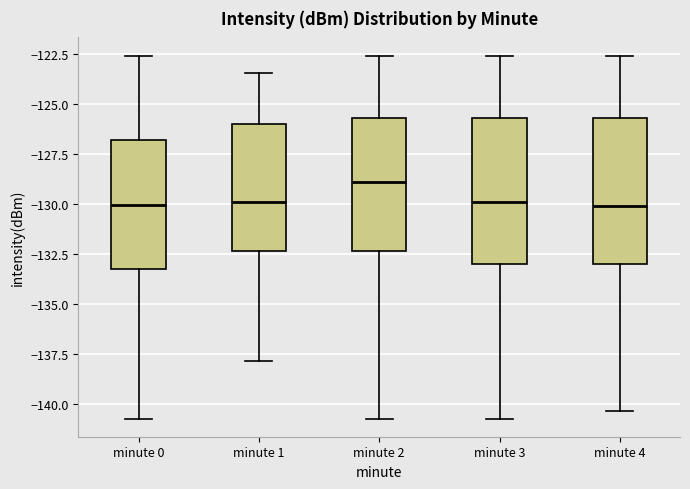

Reading left to right, transcribe this box plot: for each box, give where its median line is, the range the box spans, and where its two whiskers end, as read against the y-axis. The values are not printed on the chart, so give them approximately, as read against the axis.

minute 0: median -130.0, box -133.0 to -127.0, whiskers -140.5 to -122.5
minute 1: median -130.0, box -132.5 to -126.0, whiskers -138.0 to -123.5
minute 2: median -129.0, box -132.5 to -125.5, whiskers -140.5 to -122.5
minute 3: median -130.0, box -133.0 to -125.5, whiskers -140.5 to -122.5
minute 4: median -130.0, box -133.0 to -125.5, whiskers -140.5 to -122.5